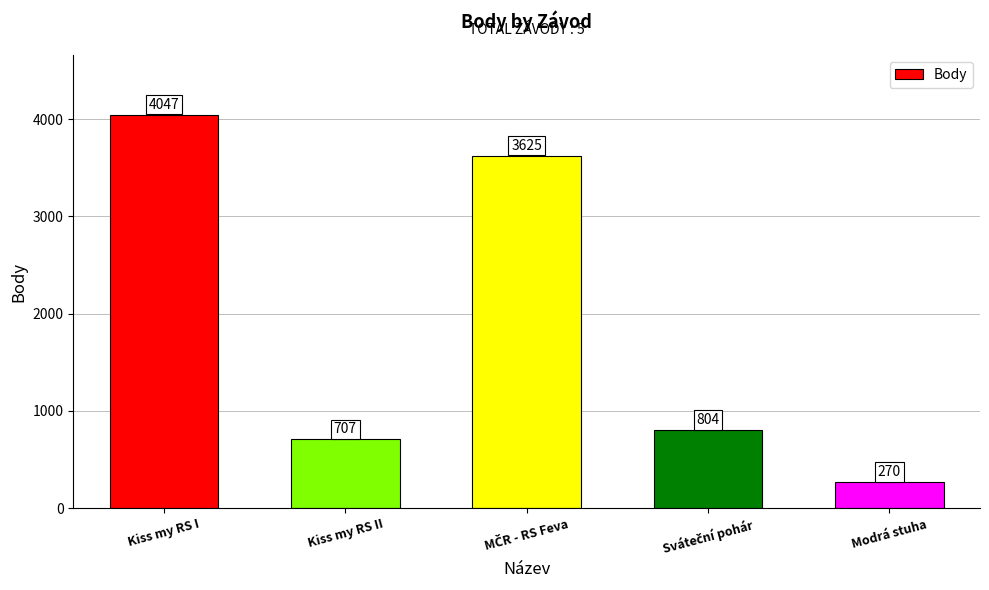

Does the chart contain stacked bars?

No